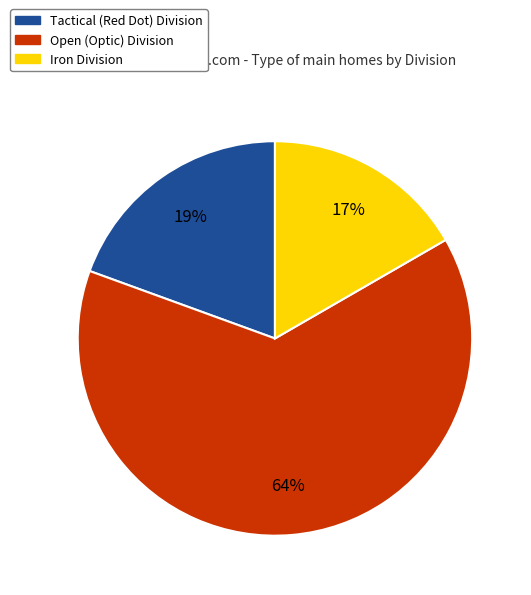

Which has a higher value, Iron Division or Tactical (Red Dot) Division?

Tactical (Red Dot) Division